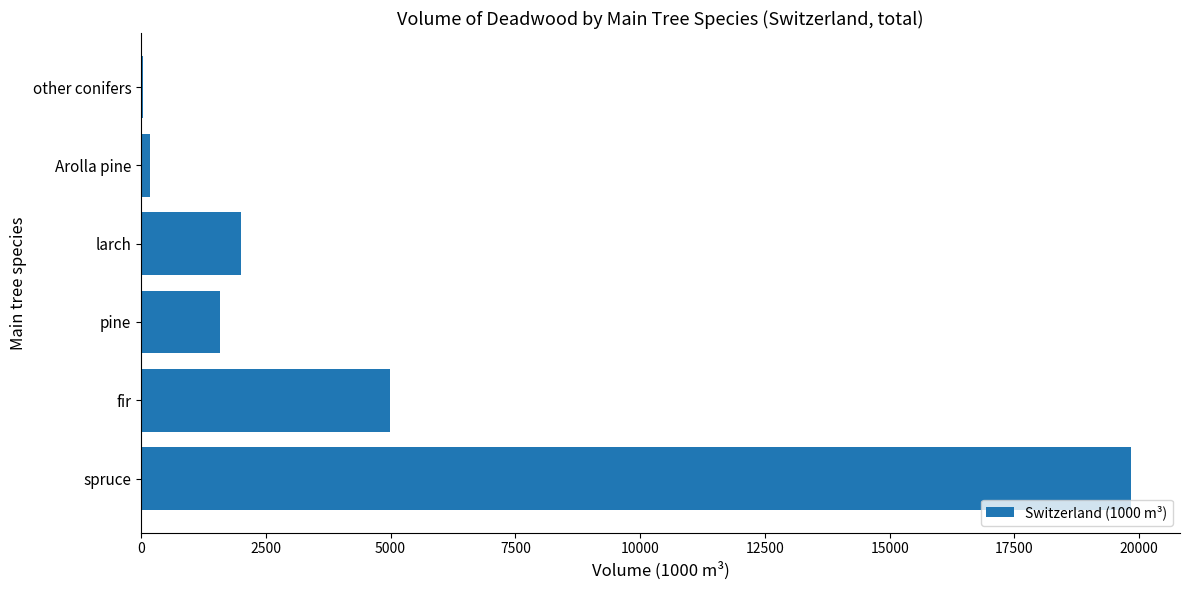

How many data points does each series have?

6